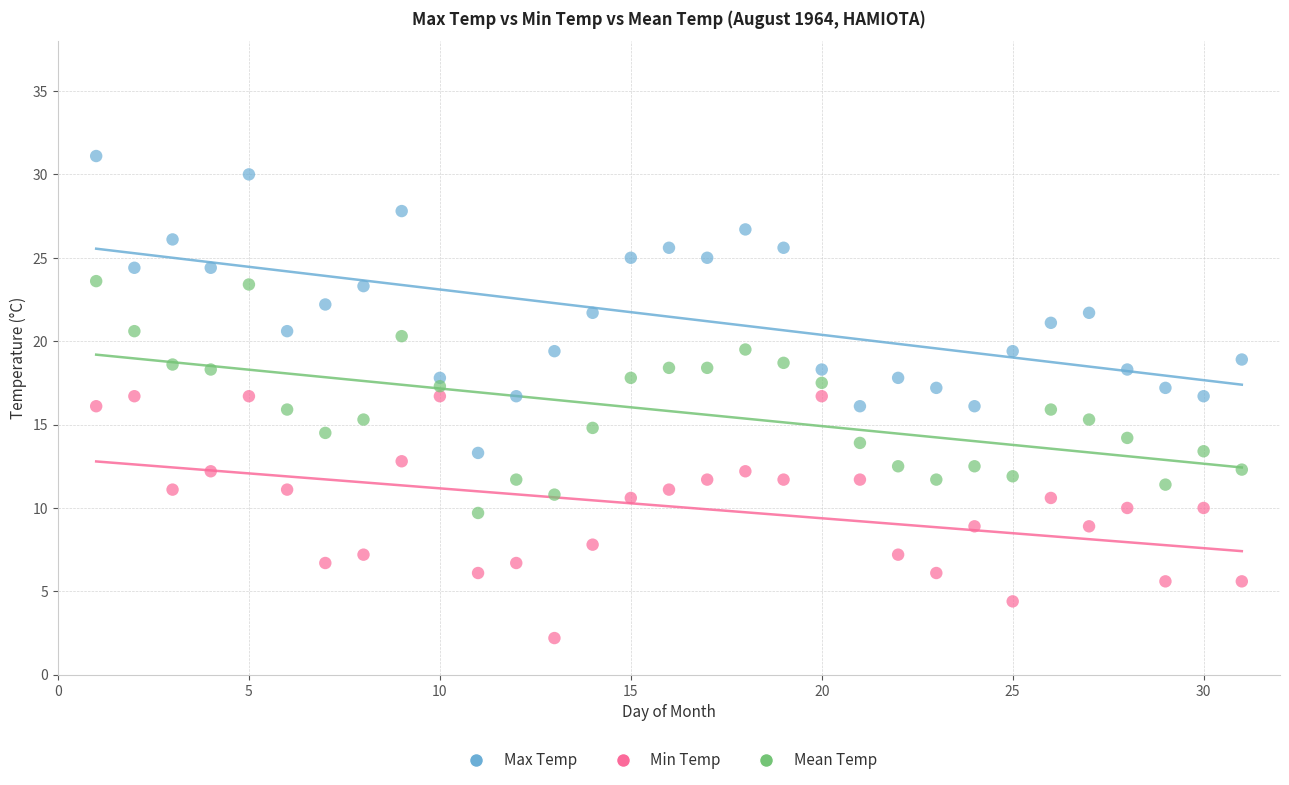

Which series reaches the maximum Y coordinate?

Max Temp